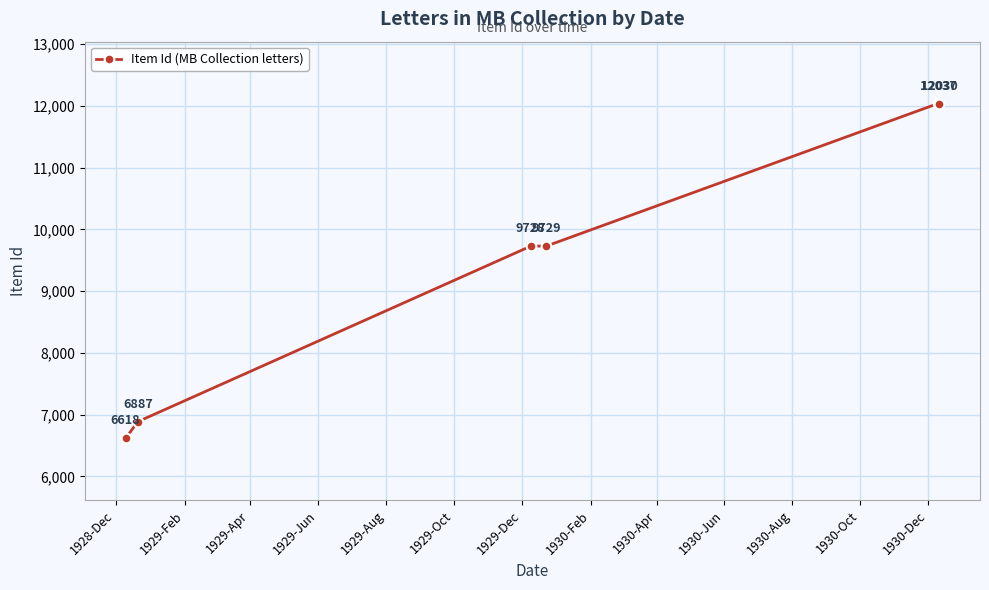

True or false: the data has more than 1 interior local peaks.

False